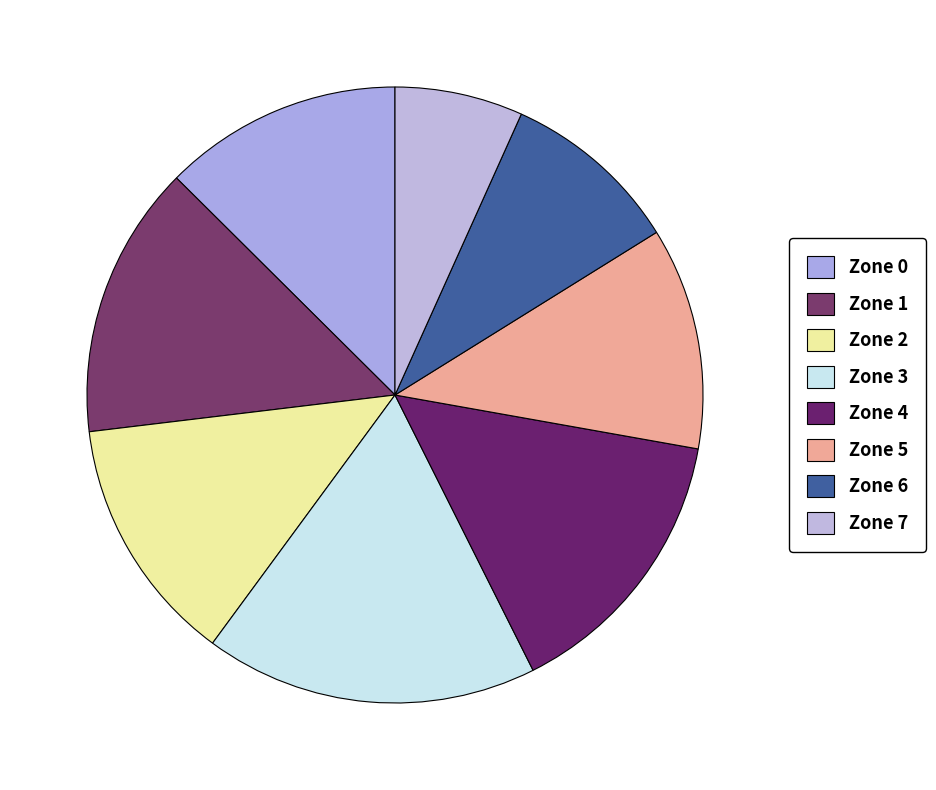

Count the number of slices in the pie.

8